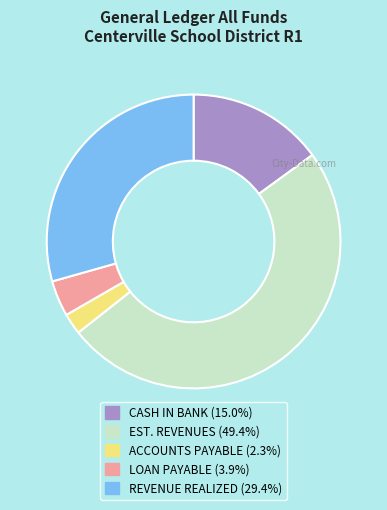

Is there a majority slice in this chart?

No